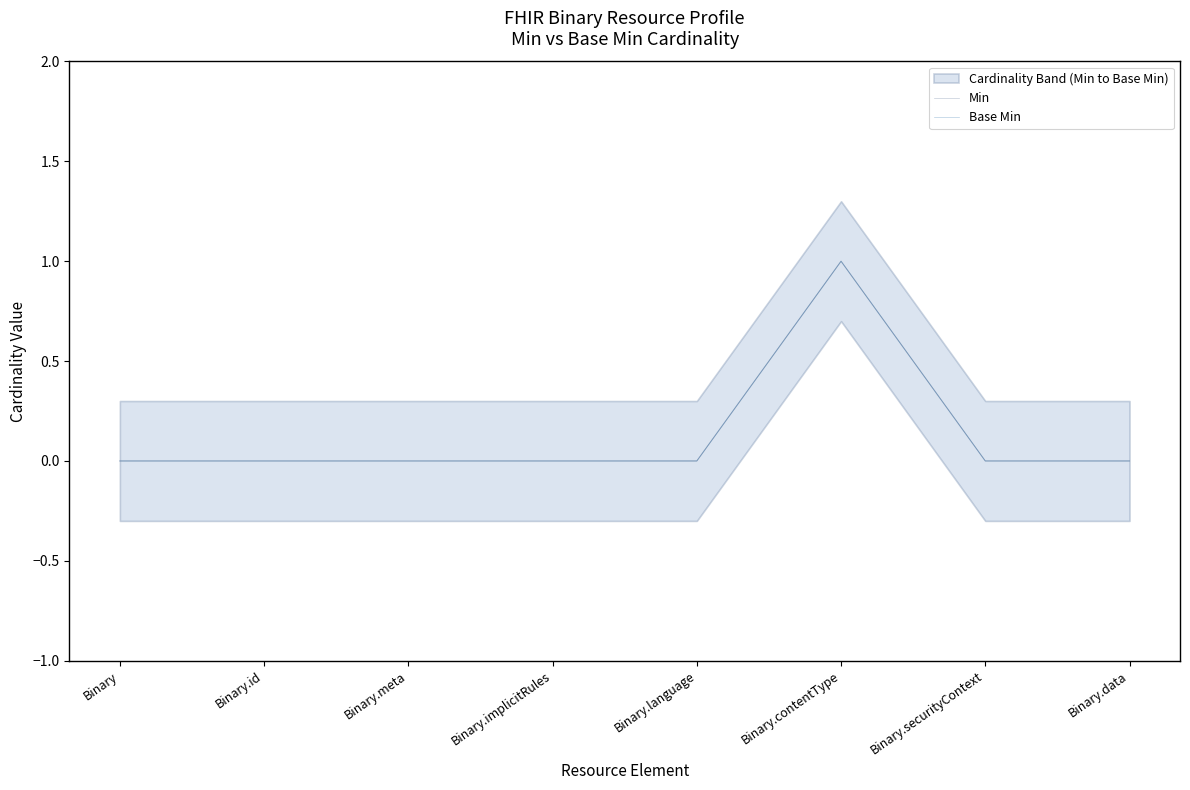

What is the label of the 3rd point from the left?

Binary.meta